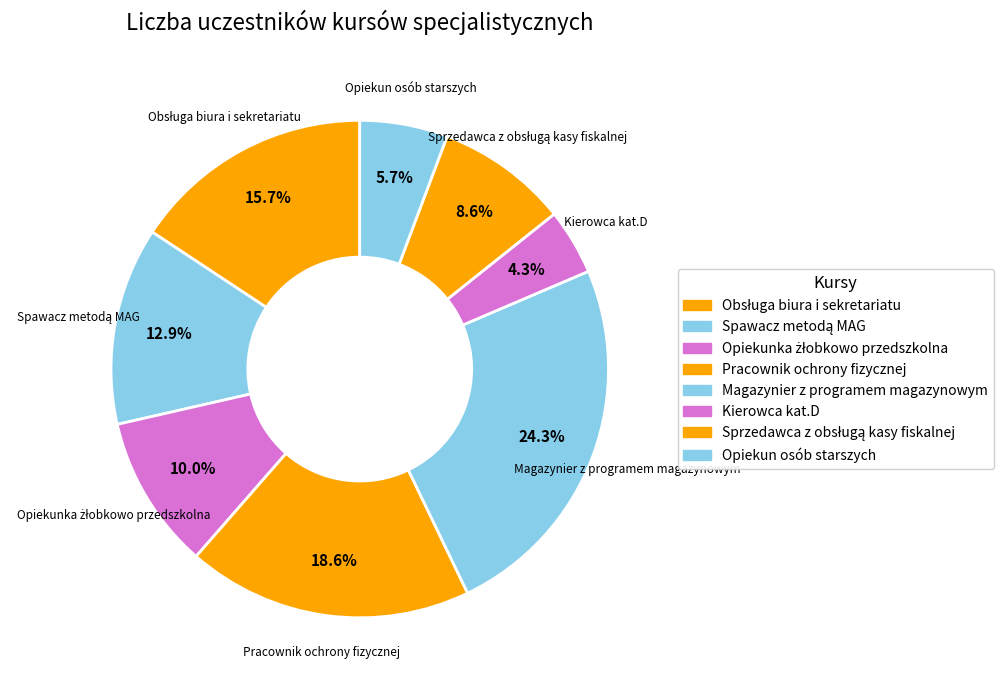

Does any single category account for the majority?

No